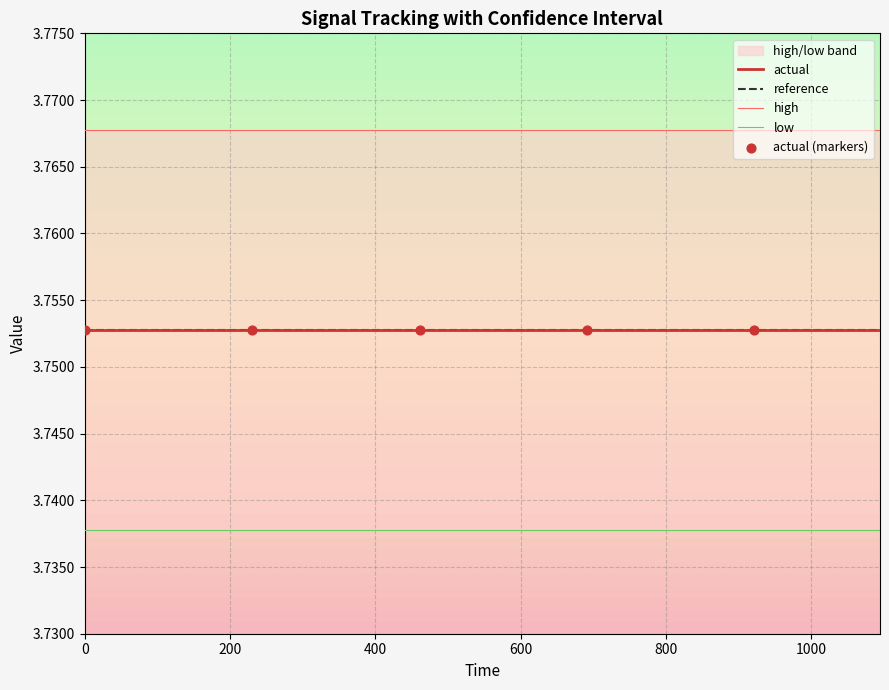

Which series reaches the minimum Y coordinate?

low